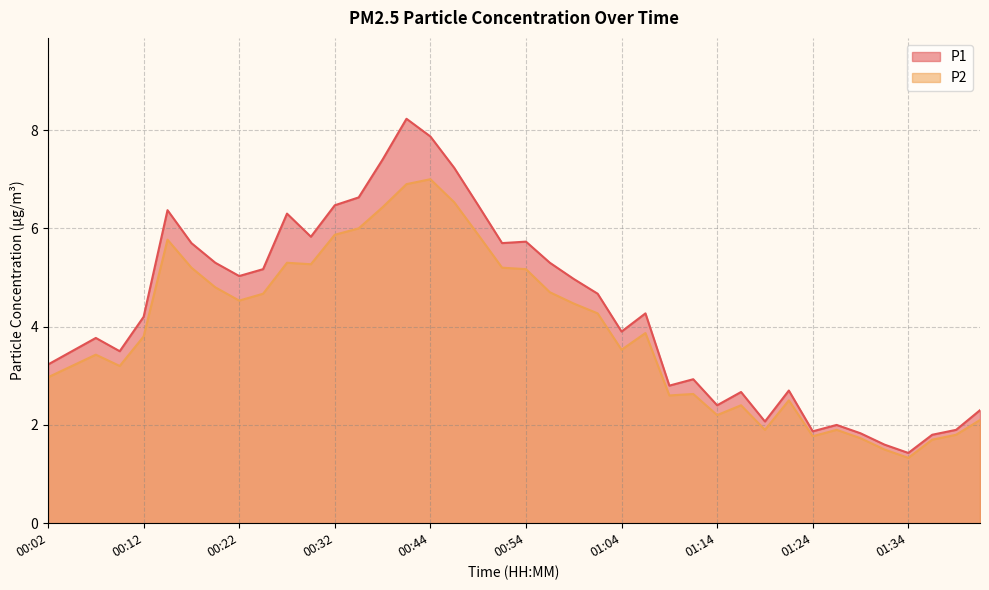

Reading left to right, extract all data points from this chart.

P1: 00:02=3.2	00:04=3.5	00:07=3.8	00:09=3.5	00:12=4.2	00:14=6.4	00:17=5.7	00:19=5.3	00:22=5.0	00:24=5.2	00:27=6.3	00:29=5.8	00:32=6.5	00:37=6.6	00:39=7.4	00:42=8.2	00:44=7.9	00:47=7.2	00:49=6.5	00:52=5.7	00:54=5.7	00:56=5.3	00:59=5.0	01:01=4.7	01:04=3.9	01:06=4.3	01:09=2.8	01:11=2.9	01:14=2.4	01:16=2.7	01:19=2.1	01:21=2.7	01:24=1.9	01:26=2.0	01:29=1.8	01:31=1.6	01:34=1.4	01:36=1.8	01:39=1.9	01:41=2.3
P2: 00:02=3.0	00:04=3.2	00:07=3.4	00:09=3.2	00:12=3.8	00:14=5.8	00:17=5.2	00:19=4.8	00:22=4.5	00:24=4.7	00:27=5.3	00:29=5.3	00:32=5.9	00:37=6.0	00:39=6.4	00:42=6.9	00:44=7.0	00:47=6.5	00:49=5.9	00:52=5.2	00:54=5.2	00:56=4.7	00:59=4.5	01:01=4.3	01:04=3.5	01:06=3.9	01:09=2.6	01:11=2.6	01:14=2.2	01:16=2.4	01:19=1.9	01:21=2.5	01:24=1.8	01:26=1.9	01:29=1.7	01:31=1.5	01:34=1.3	01:36=1.7	01:39=1.8	01:41=2.1